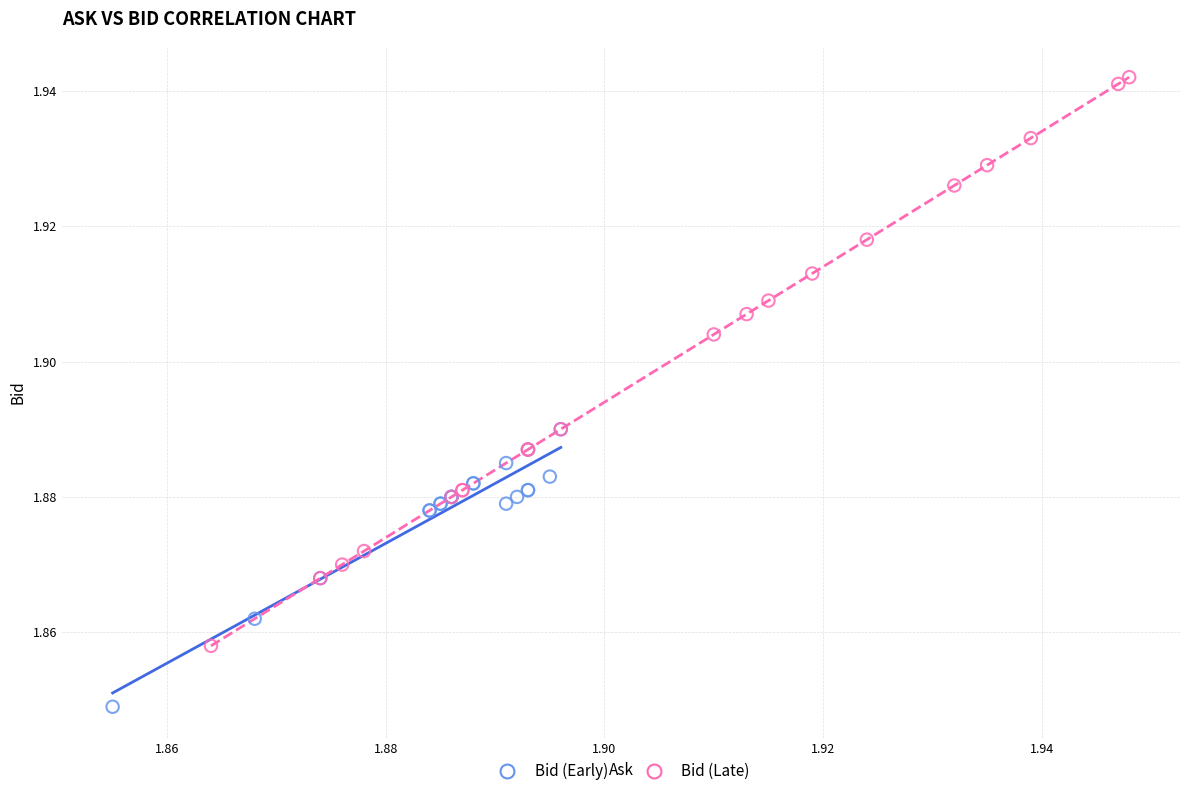

Which series reaches the minimum Y coordinate?

Bid (Early)